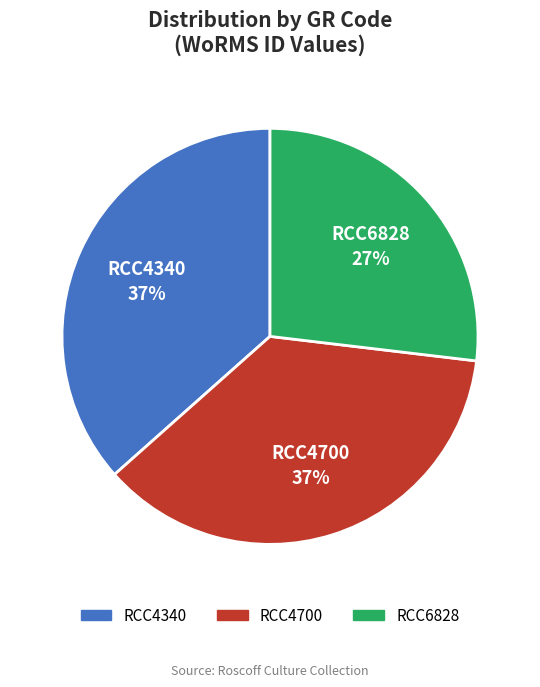

Is there any slice that represents more than half of the pie?

No